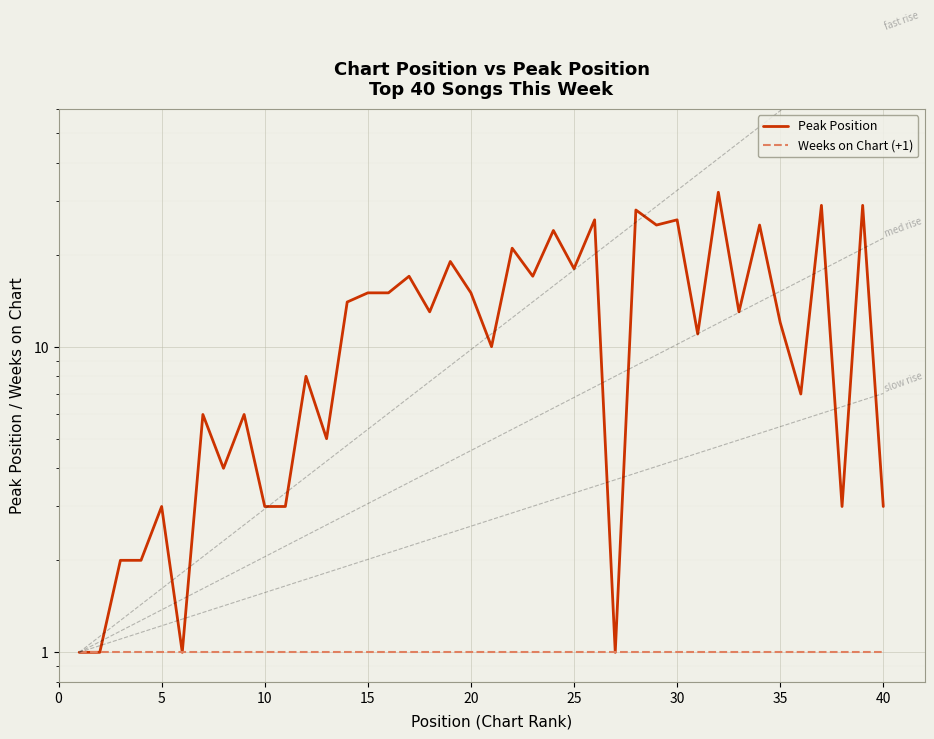

How many data points does each series have?

40